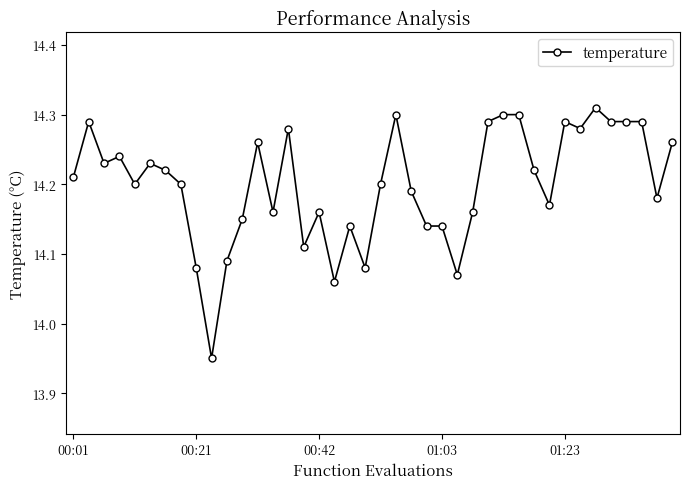

What is the difference between the maximum and minimum values?

0.4